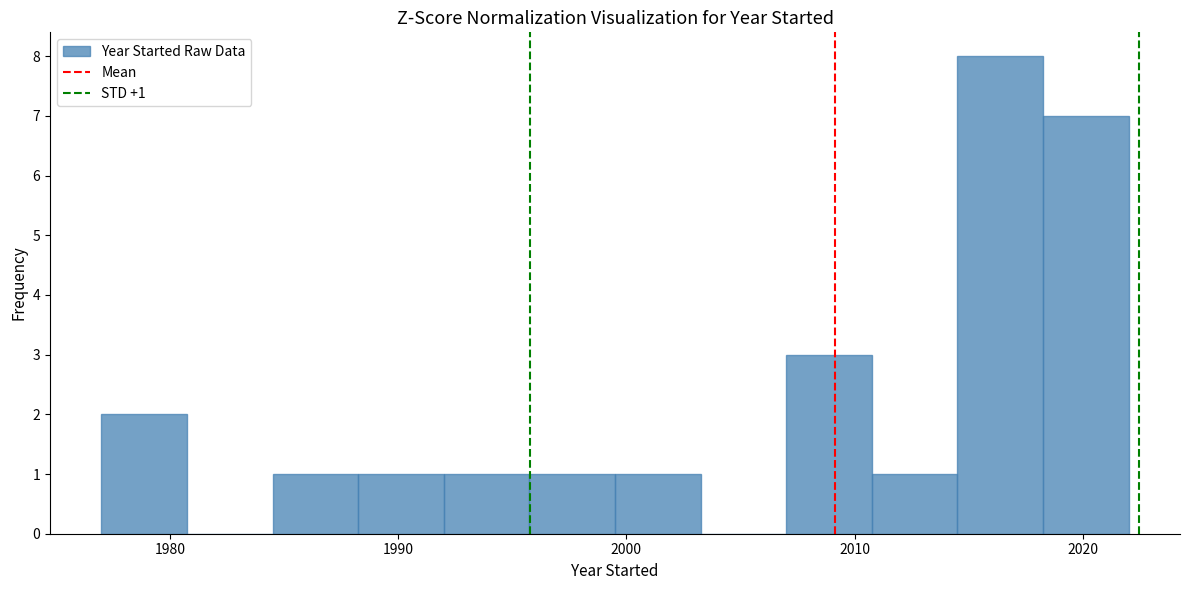

Around what value on the x-axis is the tallest bar? Give the approximate position of its centre, as read against the axis.

2016